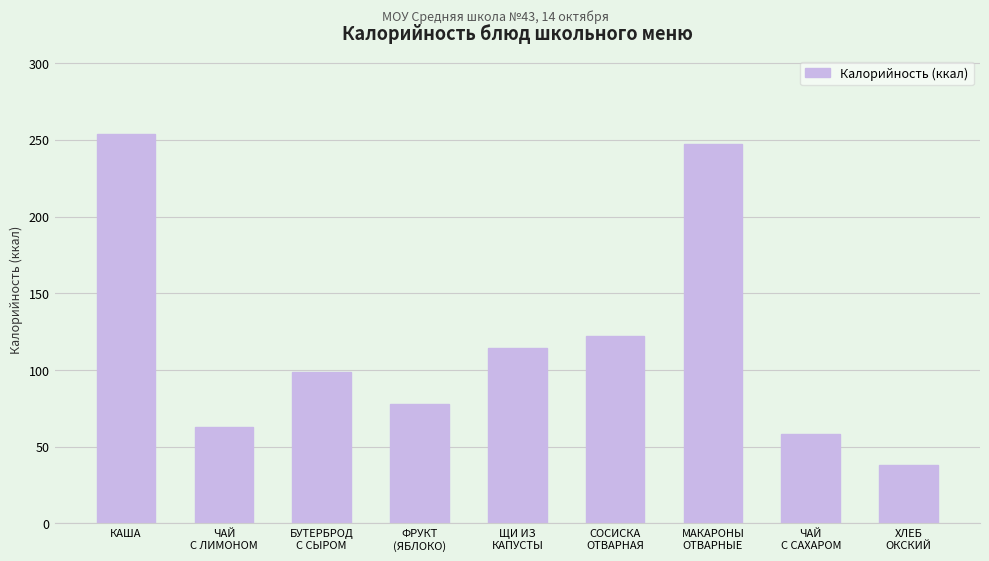

List the labels in order of value, smallest first.

ХЛЕБ
ОКСКИЙ, ЧАЙ
С САХАРОМ, ЧАЙ
С ЛИМОНОМ, ФРУКТ
(ЯБЛОКО), БУТЕРБРОД
С СЫРОМ, ЩИ ИЗ
КАПУСТЫ, СОСИСКА
ОТВАРНАЯ, МАКАРОНЫ
ОТВАРНЫЕ, КАША